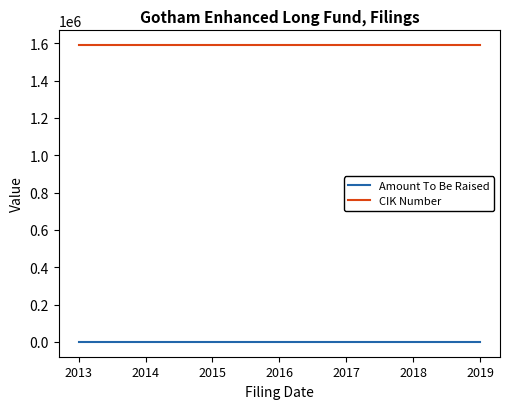

List the series in order of their peak value, highest first.

CIK Number, Amount To Be Raised